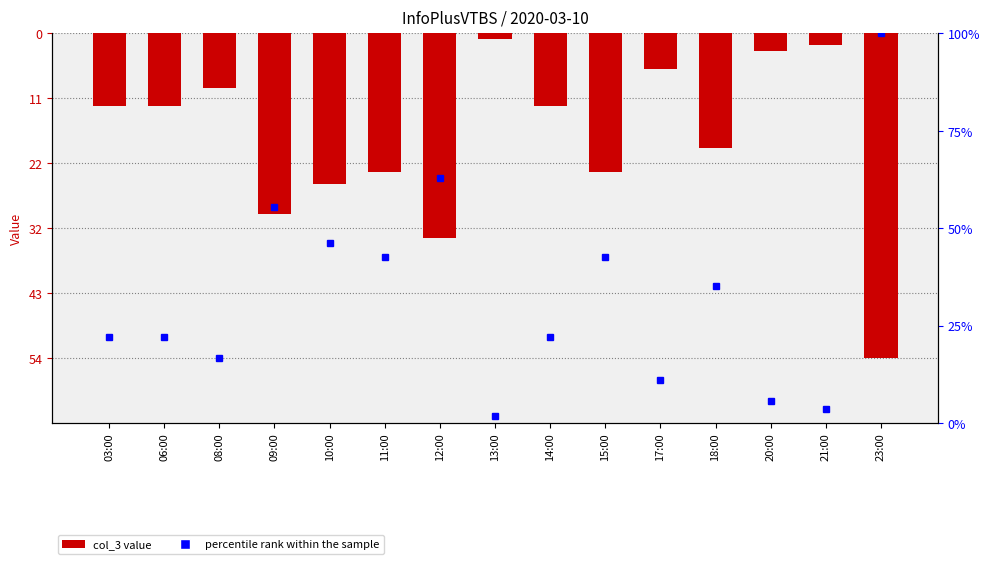

Reading left to right, transcribe all the data shown in this chart.

-12	-12	-9	-30	-25	-23	-34	-1	-12	-23	-6	-19	-3	-2	-54